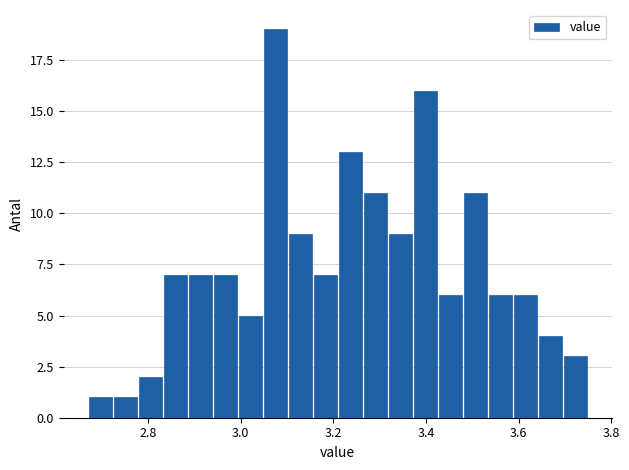

Read against the x-axis, roughly where is the centre of the tallest bar?

3.08